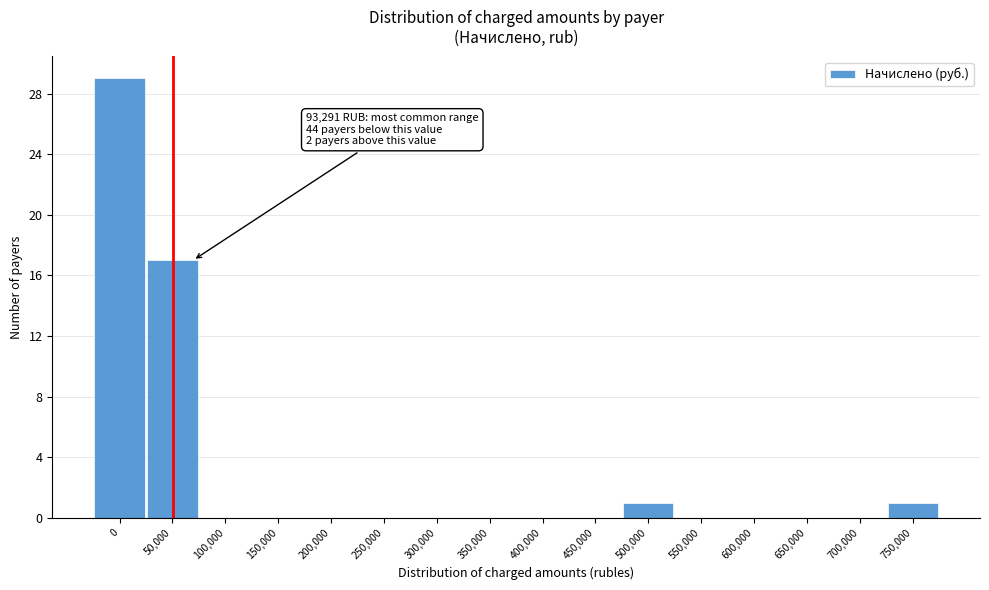

Reading left to right, extract all data points from this chart.

0=29	50,000=17	100,000=0	150,000=0	200,000=0	250,000=0	300,000=0	350,000=0	400,000=0	450,000=0	500,000=1	550,000=0	600,000=0	650,000=0	700,000=0	750,000=1